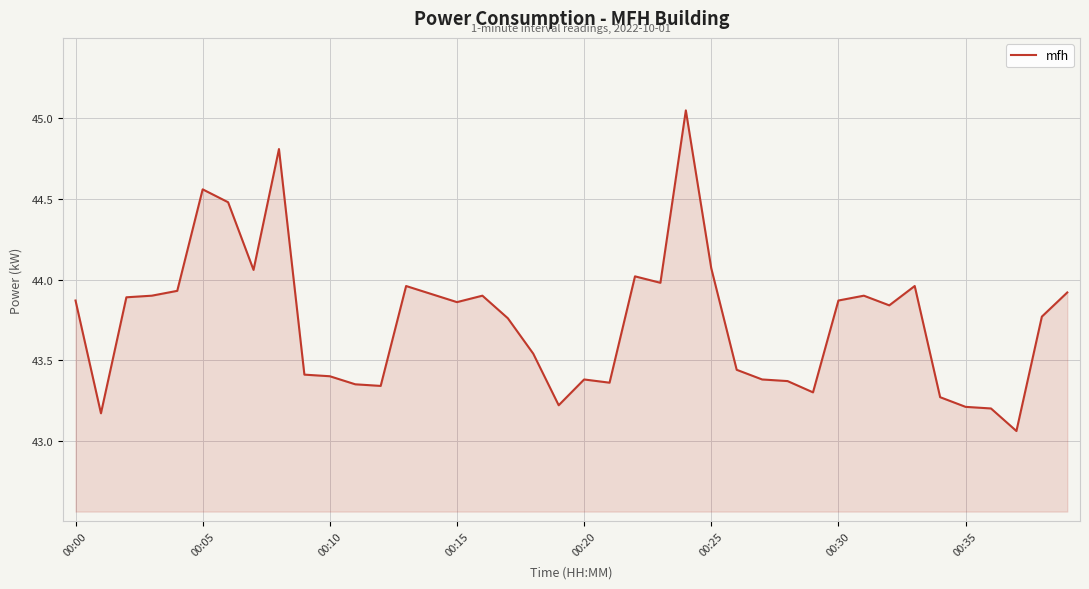

What is the difference between the maximum and minimum values?

2.0